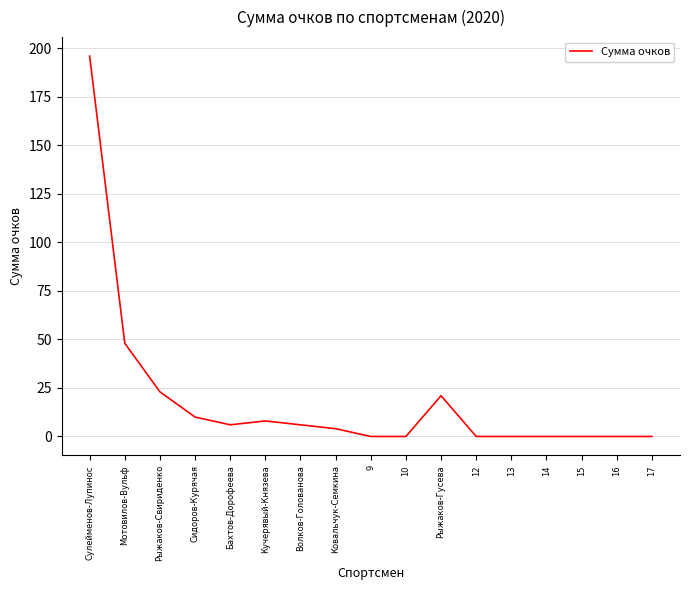

What is the difference between the second highest and second lowest values?

48